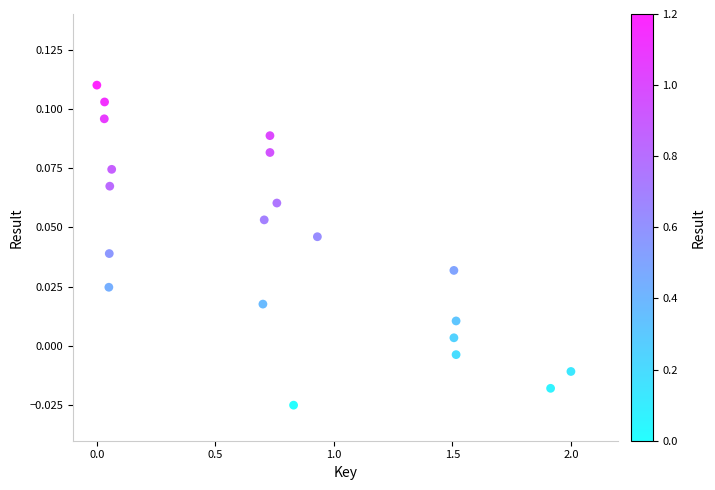

What is the range of X values (max minus min)?

2.0